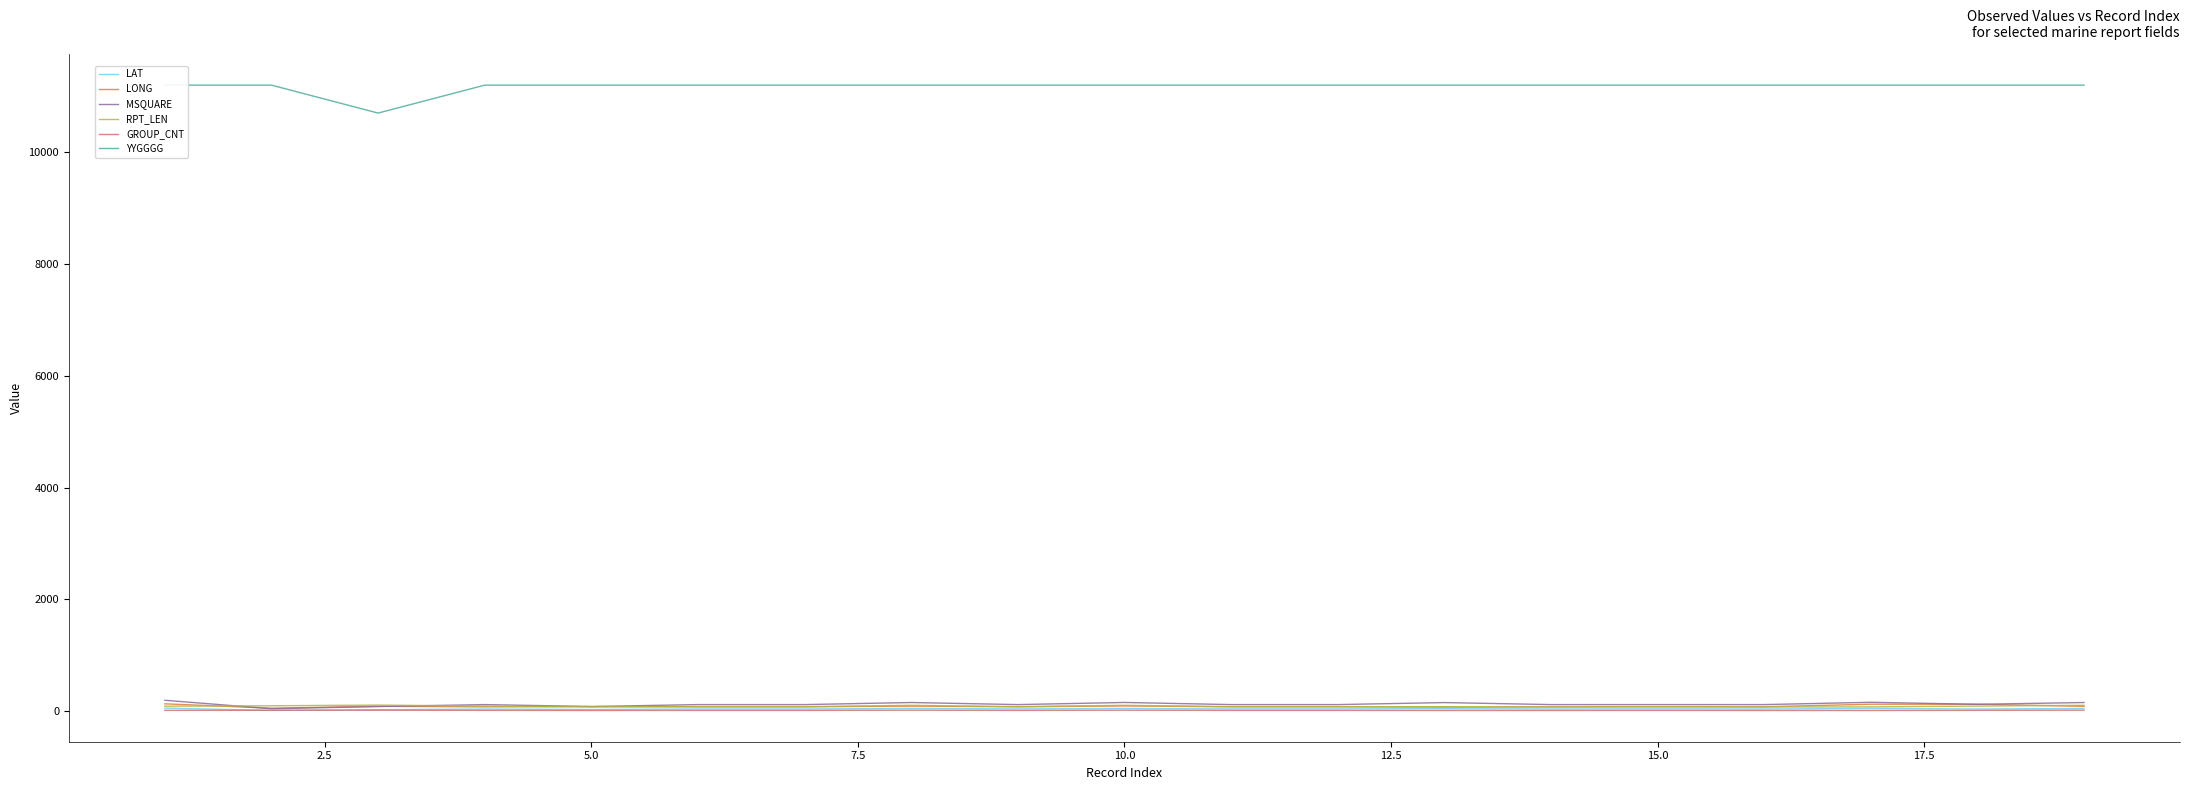

What are all the series names shown in the legend?

LAT, LONG, MSQUARE, RPT_LEN, GROUP_CNT, YYGGGG